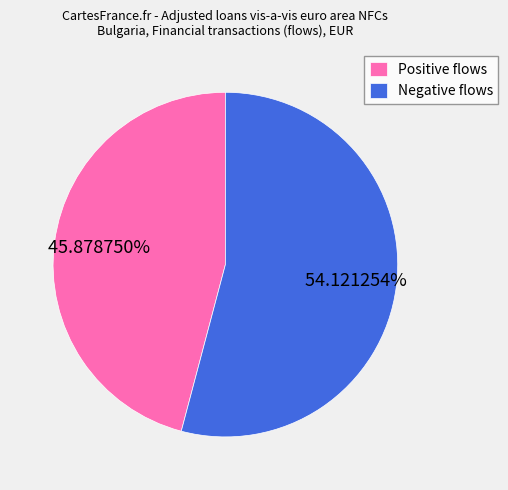

What is the majority slice?

Negative flows